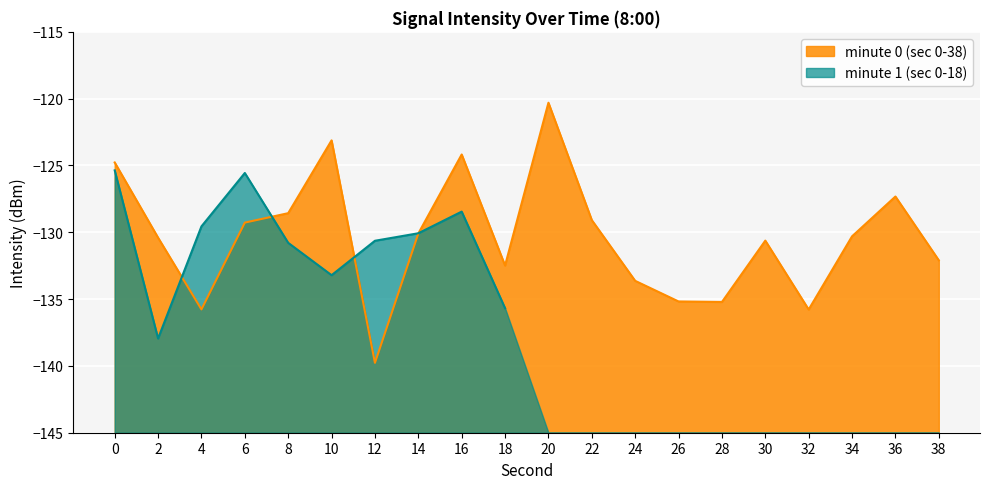

Rank the categories by value from highest to lowest.

20, 10, 16, 0, 36, 8, 22, 6, 14, 34, 2, 30, 38, 18, 24, 26, 28, 4, 32, 12